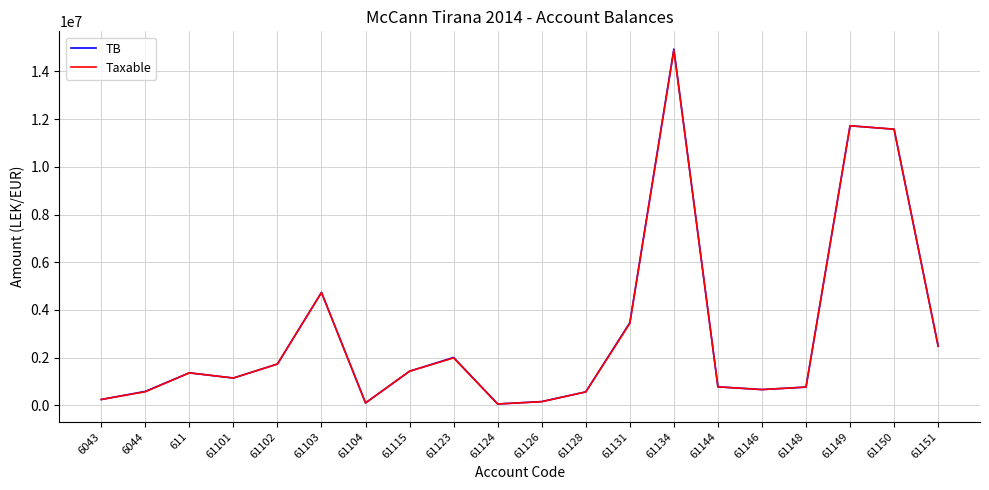

Which series has the widest spread of values?

TB